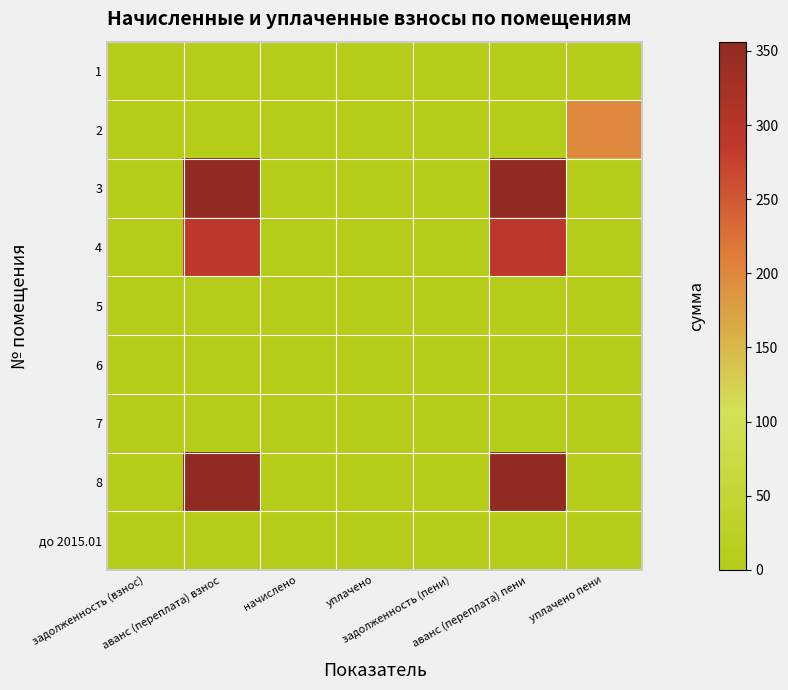

Reading left to right, extract all data points from this chart.

1: задолженность (взнос)=0.0	аванс (переплата) взнос=0.0	начислено=0.0	уплачено=0.0	задолженность (пени)=0.0	аванс (переплата) пени=0.0	уплачено пени=0.0
2: задолженность (взнос)=0.0	аванс (переплата) взнос=0.0	начислено=0.0	уплачено=0.0	задолженность (пени)=0.0	аванс (переплата) пени=0.0	уплачено пени=200.0
3: задолженность (взнос)=0.0	аванс (переплата) взнос=356.2	начислено=0.0	уплачено=0.0	задолженность (пени)=0.0	аванс (переплата) пени=356.2	уплачено пени=0.0
4: задолженность (взнос)=0.0	аванс (переплата) взнос=288.4	начислено=0.0	уплачено=0.0	задолженность (пени)=0.0	аванс (переплата) пени=288.4	уплачено пени=0.0
5: задолженность (взнос)=0.0	аванс (переплата) взнос=0.0	начислено=0.0	уплачено=0.0	задолженность (пени)=0.0	аванс (переплата) пени=0.0	уплачено пени=0.0
6: задолженность (взнос)=0.0	аванс (переплата) взнос=0.0	начислено=0.0	уплачено=0.0	задолженность (пени)=0.0	аванс (переплата) пени=0.0	уплачено пени=0.0
7: задолженность (взнос)=0.0	аванс (переплата) взнос=0.0	начислено=0.0	уплачено=0.0	задолженность (пени)=0.0	аванс (переплата) пени=0.0	уплачено пени=2.6
8: задолженность (взнос)=0.0	аванс (переплата) взнос=356.2	начислено=0.0	уплачено=0.0	задолженность (пени)=0.0	аванс (переплата) пени=356.2	уплачено пени=0.0
до 2015.01: задолженность (взнос)=0.0	аванс (переплата) взнос=0.0	начислено=0.0	уплачено=0.0	задолженность (пени)=0.0	аванс (переплата) пени=0.0	уплачено пени=0.0